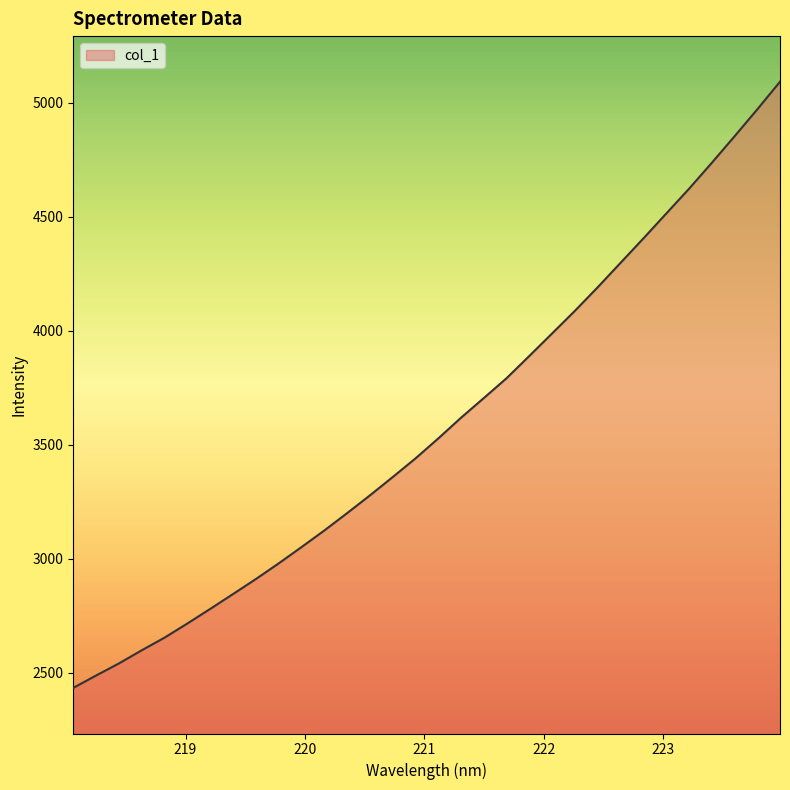

What is the difference between the maximum and minimum values?

2658.4